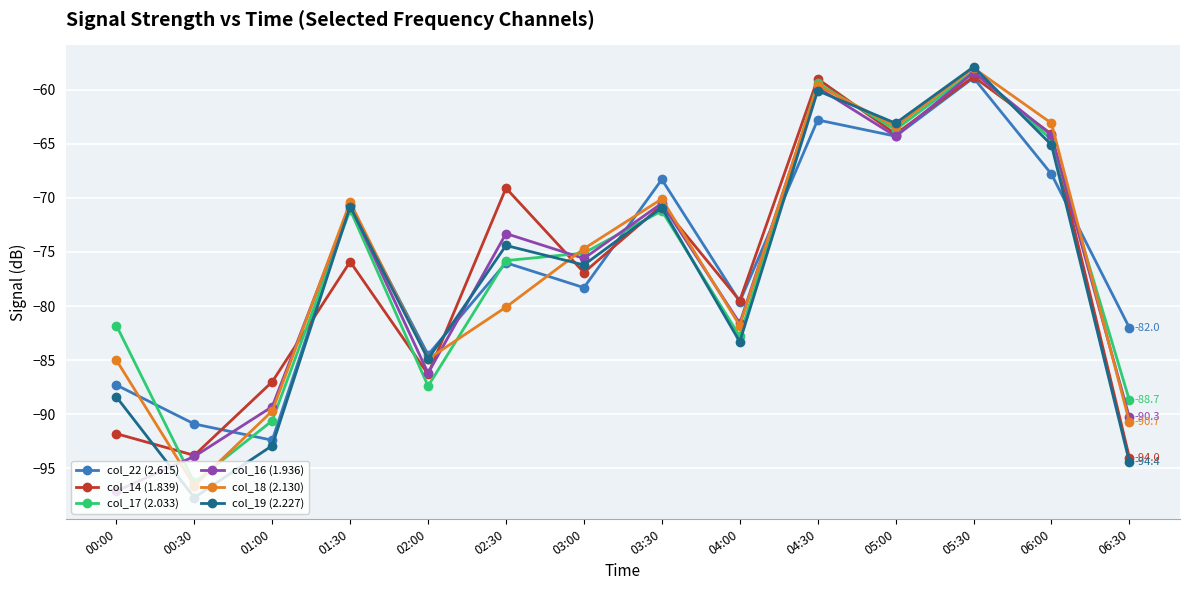

At which category does col_19 (2.227) reach its first local valley?

00:30